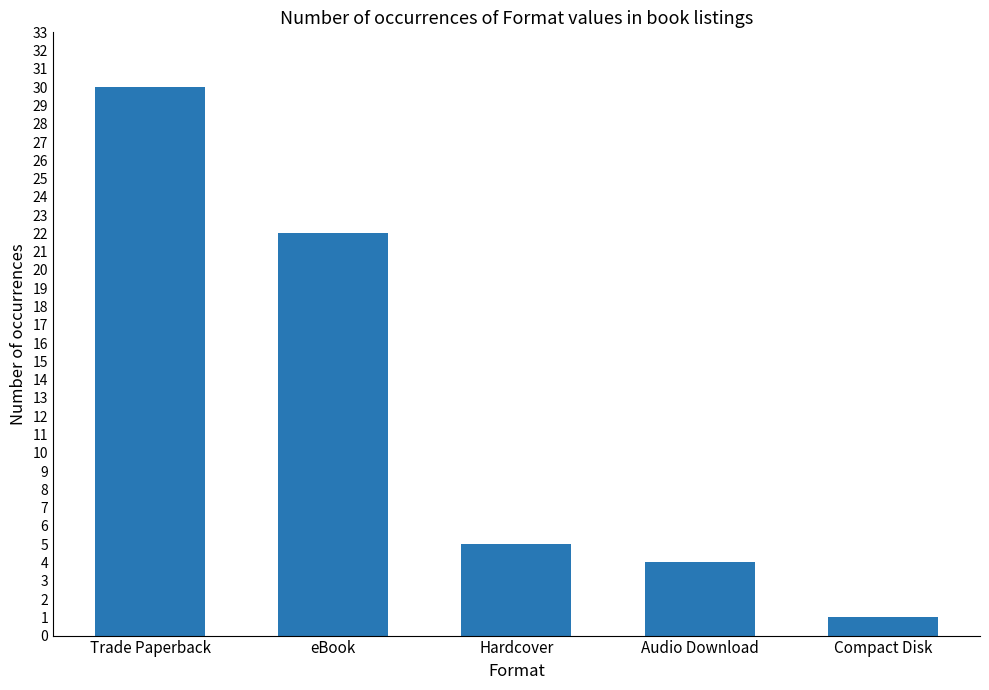

What is the maximum value shown in the chart?

30